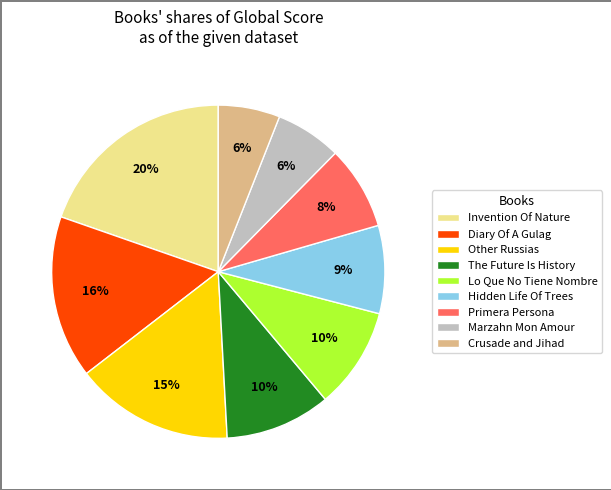

Between Marzahn Mon Amour and Invention Of Nature, which is larger?

Invention Of Nature